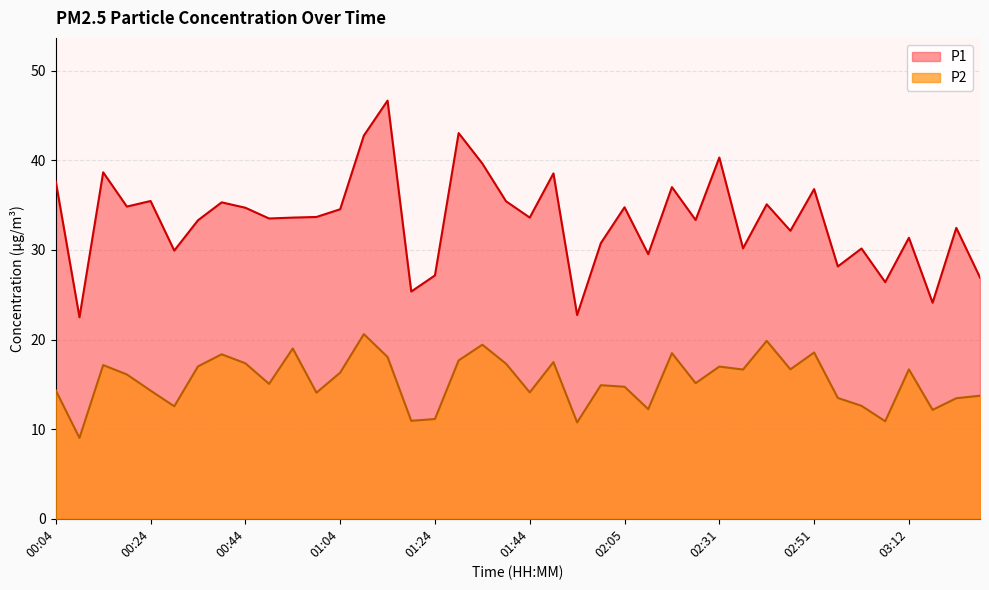

Read the P1 value at 03:02.

30.1